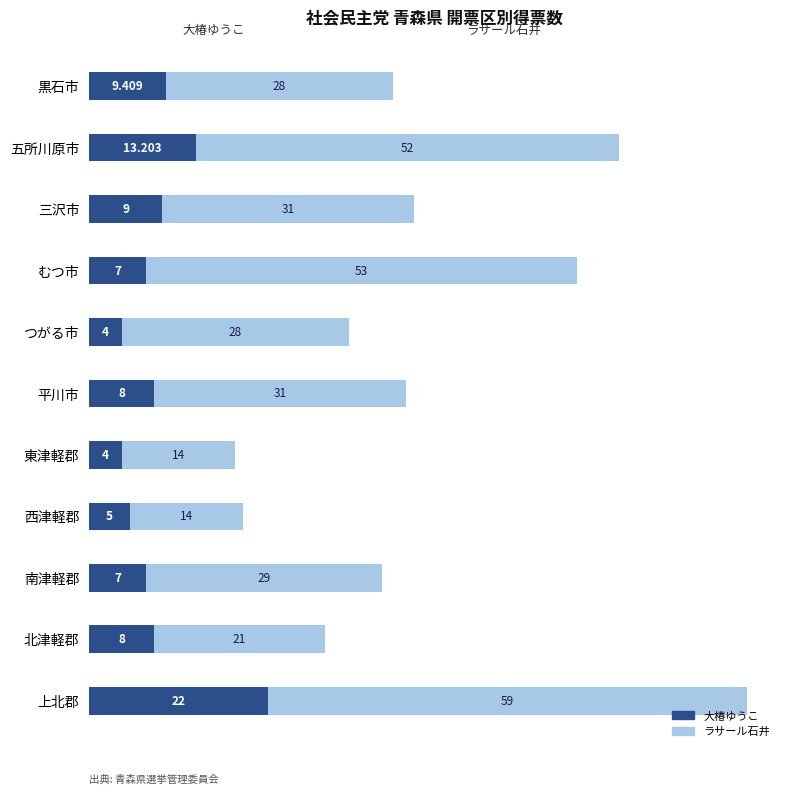

Where is 大椿ゆうこ nearest to the value 13?

五所川原市